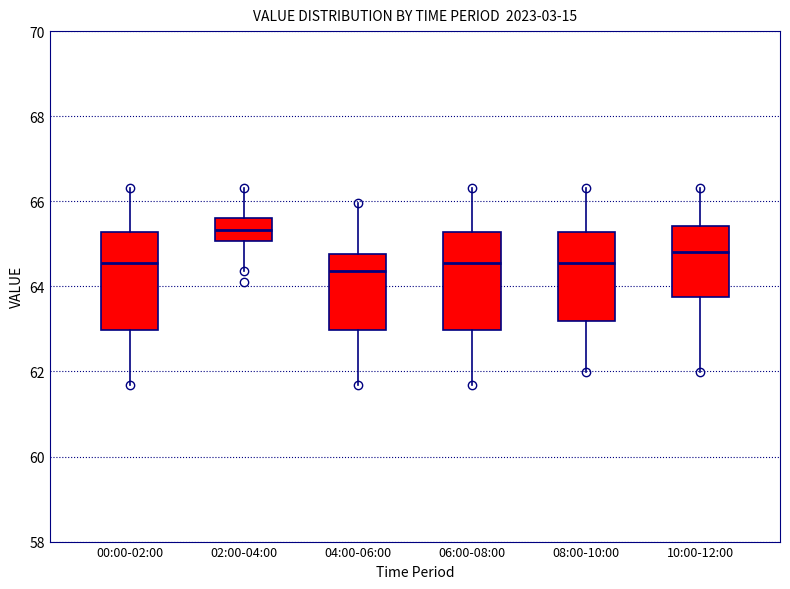

Which box has the highest median line?

02:00-04:00